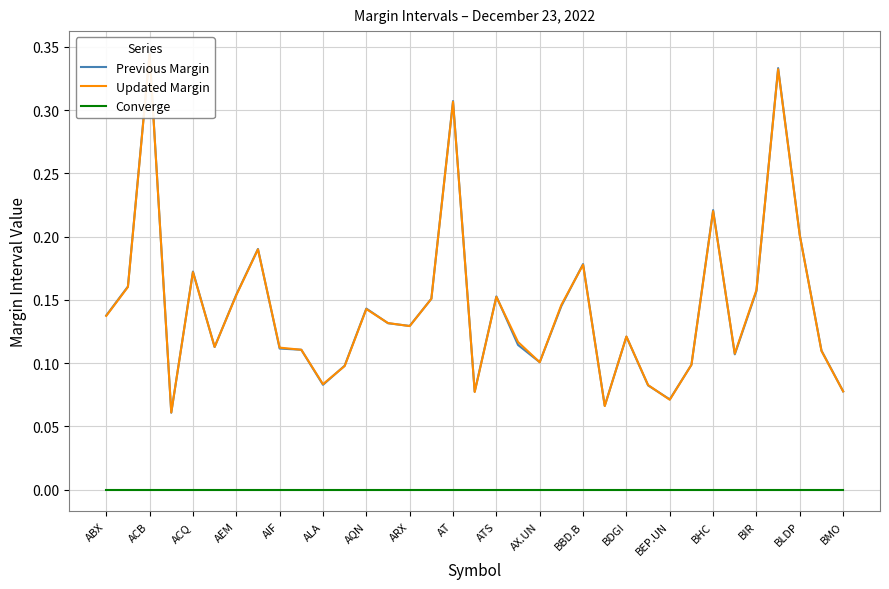

What is the difference between the maximum and minimum values in the Previous Margin series?

0.3